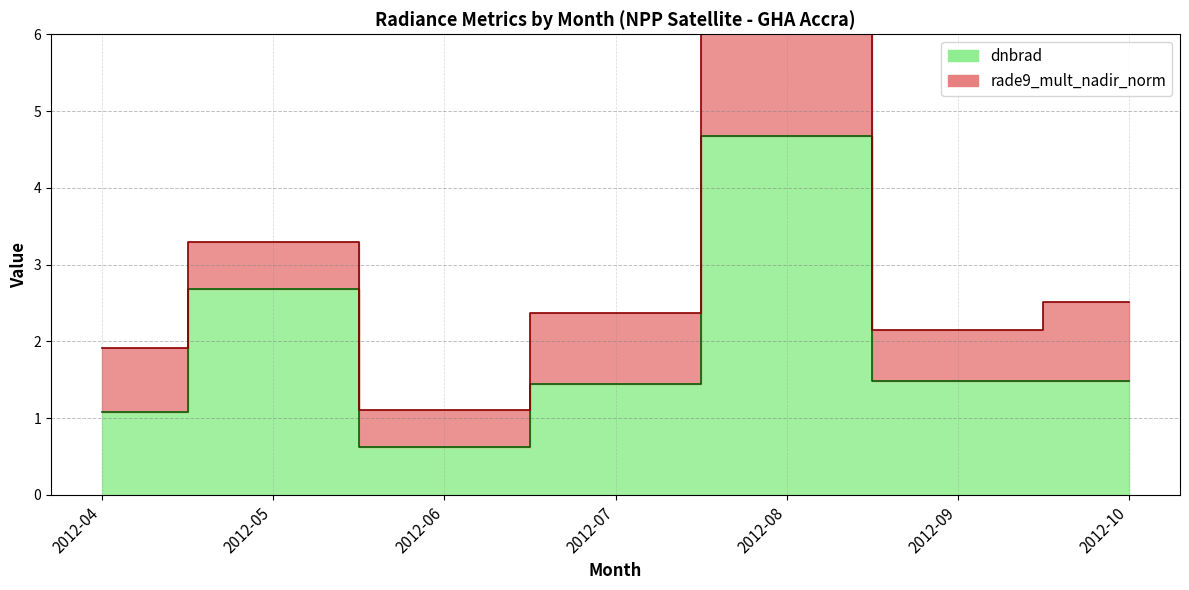

Reading left to right, transcribe all the data shown in this chart.

2012-04=1.1	2012-05=2.7	2012-06=0.6	2012-07=1.4	2012-08=4.7	2012-09=1.5	2012-10=1.5